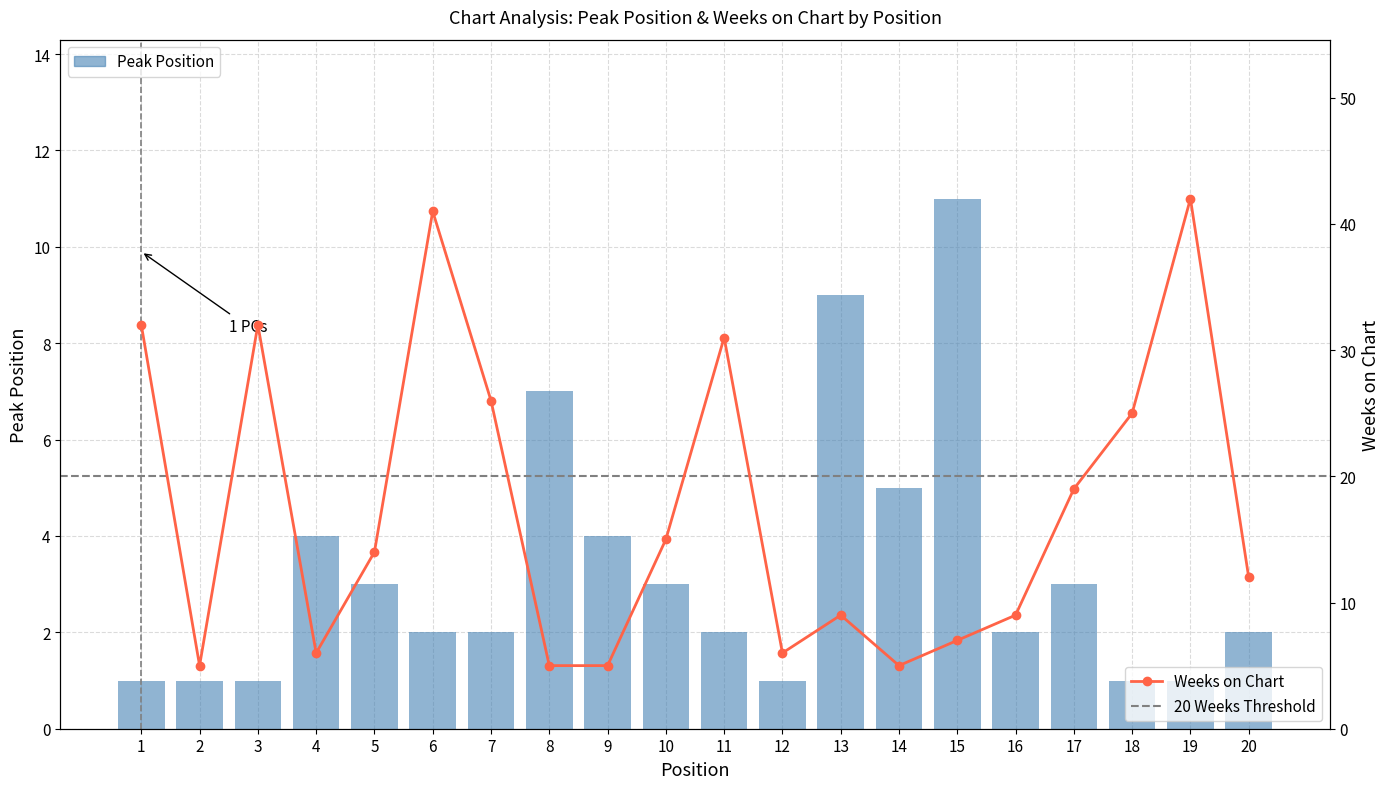

What is the difference between the maximum and minimum values in the Peak Position series?

10